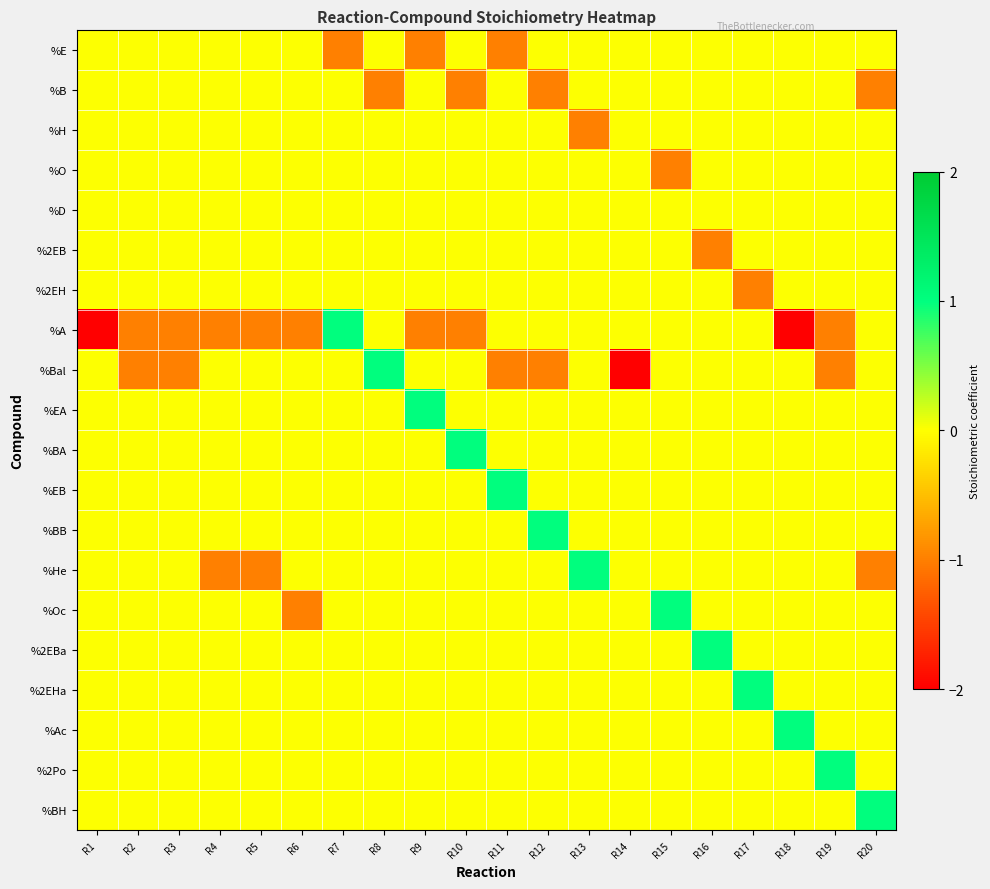

Reading left to right, what are all the values shown in this chart?

%E: R1=0	R2=0	R3=0	R4=0	R5=0	R6=0	R7=-1	R8=0	R9=-1	R10=0	R11=-1	R12=0	R13=0	R14=0	R15=0	R16=0	R17=0	R18=0	R19=0	R20=0
%B: R1=0	R2=0	R3=0	R4=0	R5=0	R6=0	R7=0	R8=-1	R9=0	R10=-1	R11=0	R12=-1	R13=0	R14=0	R15=0	R16=0	R17=0	R18=0	R19=0	R20=-1
%H: R1=0	R2=0	R3=0	R4=0	R5=0	R6=0	R7=0	R8=0	R9=0	R10=0	R11=0	R12=0	R13=-1	R14=0	R15=0	R16=0	R17=0	R18=0	R19=0	R20=0
%O: R1=0	R2=0	R3=0	R4=0	R5=0	R6=0	R7=0	R8=0	R9=0	R10=0	R11=0	R12=0	R13=0	R14=0	R15=-1	R16=0	R17=0	R18=0	R19=0	R20=0
%D: R1=0	R2=0	R3=0	R4=0	R5=0	R6=0	R7=0	R8=0	R9=0	R10=0	R11=0	R12=0	R13=0	R14=0	R15=0	R16=0	R17=0	R18=0	R19=0	R20=0
%2EB: R1=0	R2=0	R3=0	R4=0	R5=0	R6=0	R7=0	R8=0	R9=0	R10=0	R11=0	R12=0	R13=0	R14=0	R15=0	R16=-1	R17=0	R18=0	R19=0	R20=0
%2EH: R1=0	R2=0	R3=0	R4=0	R5=0	R6=0	R7=0	R8=0	R9=0	R10=0	R11=0	R12=0	R13=0	R14=0	R15=0	R16=0	R17=-1	R18=0	R19=0	R20=0
%A: R1=-2	R2=-1	R3=-1	R4=-1	R5=-1	R6=-1	R7=1	R8=0	R9=-1	R10=-1	R11=0	R12=0	R13=0	R14=0	R15=0	R16=0	R17=0	R18=-2	R19=-1	R20=0
%Bal: R1=0	R2=-1	R3=-1	R4=0	R5=0	R6=0	R7=0	R8=1	R9=0	R10=0	R11=-1	R12=-1	R13=0	R14=-2	R15=0	R16=0	R17=0	R18=0	R19=-1	R20=0
%EA: R1=0	R2=0	R3=0	R4=0	R5=0	R6=0	R7=0	R8=0	R9=1	R10=0	R11=0	R12=0	R13=0	R14=0	R15=0	R16=0	R17=0	R18=0	R19=0	R20=0
%BA: R1=0	R2=0	R3=0	R4=0	R5=0	R6=0	R7=0	R8=0	R9=0	R10=1	R11=0	R12=0	R13=0	R14=0	R15=0	R16=0	R17=0	R18=0	R19=0	R20=0
%EB: R1=0	R2=0	R3=0	R4=0	R5=0	R6=0	R7=0	R8=0	R9=0	R10=0	R11=1	R12=0	R13=0	R14=0	R15=0	R16=0	R17=0	R18=0	R19=0	R20=0
%BB: R1=0	R2=0	R3=0	R4=0	R5=0	R6=0	R7=0	R8=0	R9=0	R10=0	R11=0	R12=1	R13=0	R14=0	R15=0	R16=0	R17=0	R18=0	R19=0	R20=0
%He: R1=0	R2=0	R3=0	R4=-1	R5=-1	R6=0	R7=0	R8=0	R9=0	R10=0	R11=0	R12=0	R13=1	R14=0	R15=0	R16=0	R17=0	R18=0	R19=0	R20=-1
%Oc: R1=0	R2=0	R3=0	R4=0	R5=0	R6=-1	R7=0	R8=0	R9=0	R10=0	R11=0	R12=0	R13=0	R14=0	R15=1	R16=0	R17=0	R18=0	R19=0	R20=0
%2EBa: R1=0	R2=0	R3=0	R4=0	R5=0	R6=0	R7=0	R8=0	R9=0	R10=0	R11=0	R12=0	R13=0	R14=0	R15=0	R16=1	R17=0	R18=0	R19=0	R20=0
%2EHa: R1=0	R2=0	R3=0	R4=0	R5=0	R6=0	R7=0	R8=0	R9=0	R10=0	R11=0	R12=0	R13=0	R14=0	R15=0	R16=0	R17=1	R18=0	R19=0	R20=0
%Ac: R1=0	R2=0	R3=0	R4=0	R5=0	R6=0	R7=0	R8=0	R9=0	R10=0	R11=0	R12=0	R13=0	R14=0	R15=0	R16=0	R17=0	R18=1	R19=0	R20=0
%2Po: R1=0	R2=0	R3=0	R4=0	R5=0	R6=0	R7=0	R8=0	R9=0	R10=0	R11=0	R12=0	R13=0	R14=0	R15=0	R16=0	R17=0	R18=0	R19=1	R20=0
%BH: R1=0	R2=0	R3=0	R4=0	R5=0	R6=0	R7=0	R8=0	R9=0	R10=0	R11=0	R12=0	R13=0	R14=0	R15=0	R16=0	R17=0	R18=0	R19=0	R20=1